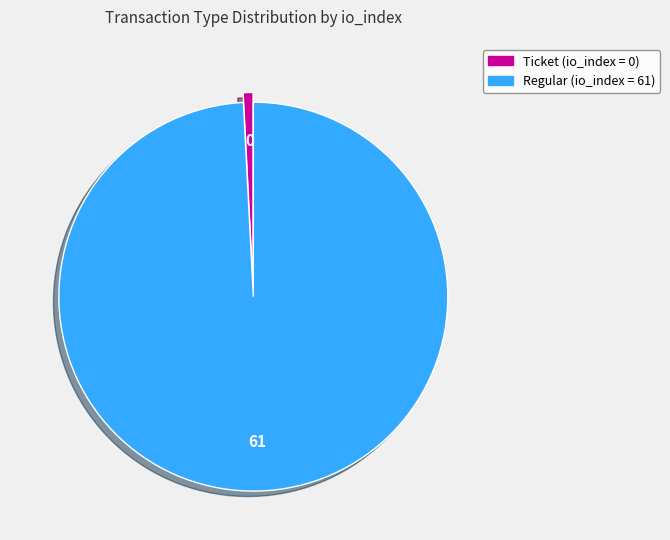

Is there any slice that represents more than half of the pie?

Yes